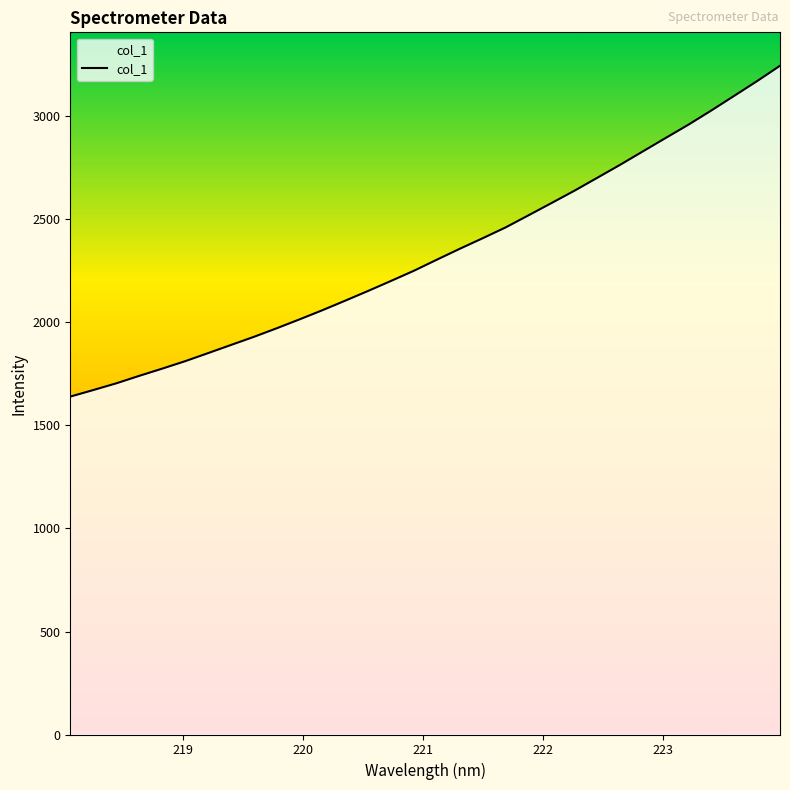

What is the average value?

2335.8